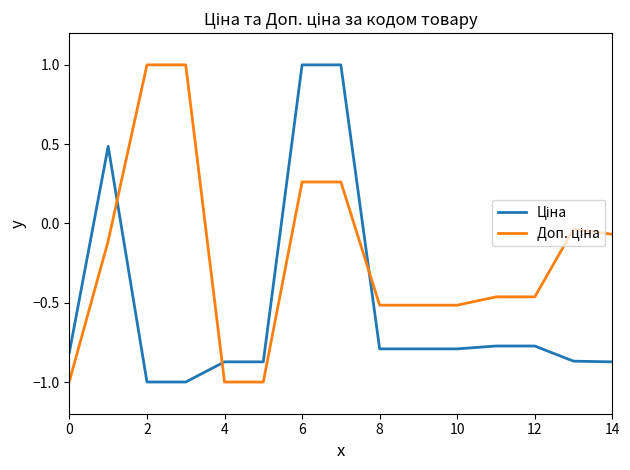

What is the smallest value displayed?

-1.0